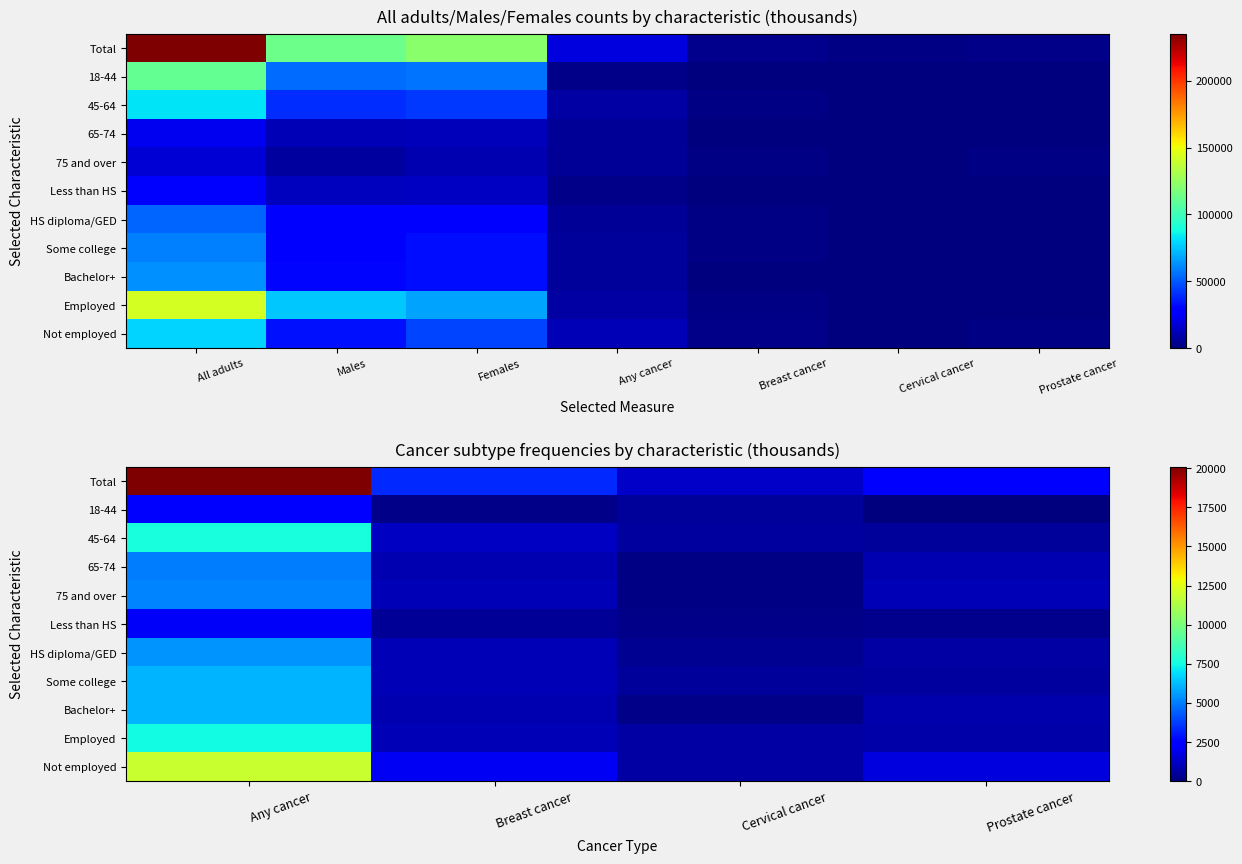

Which label corresponds to the largest value in the chart?

Any cancer